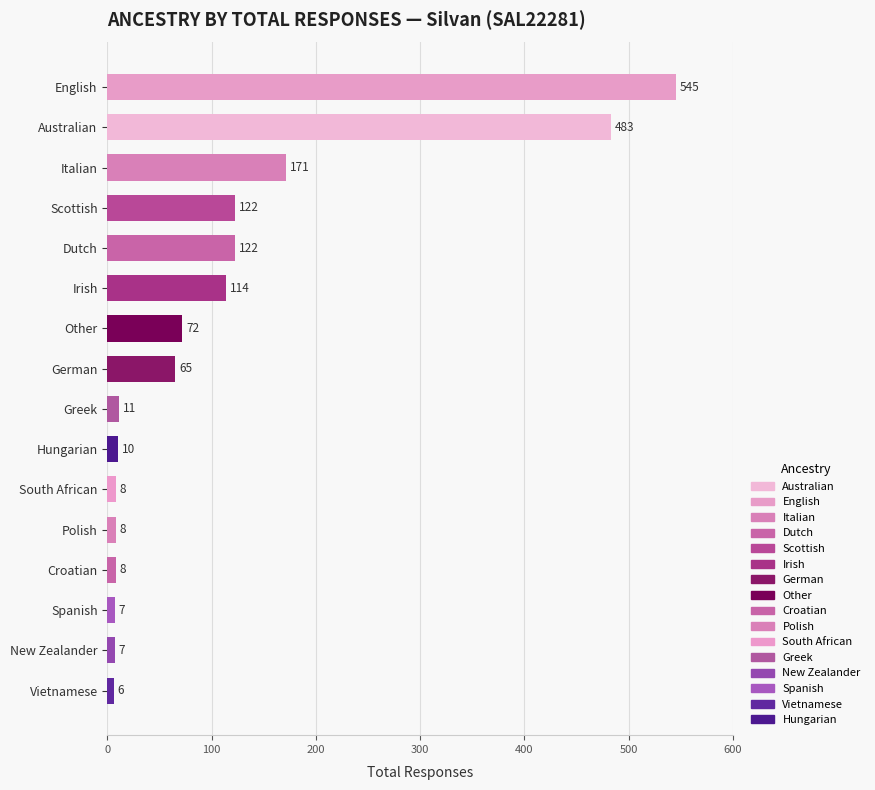

Reading bottom to top, list all the values displayed in this chart.

Vietnamese=6	New Zealander=7	Spanish=7	Croatian=8	Polish=8	South African=8	Hungarian=10	Greek=11	German=65	Other=72	Irish=114	Dutch=122	Scottish=122	Italian=171	Australian=483	English=545